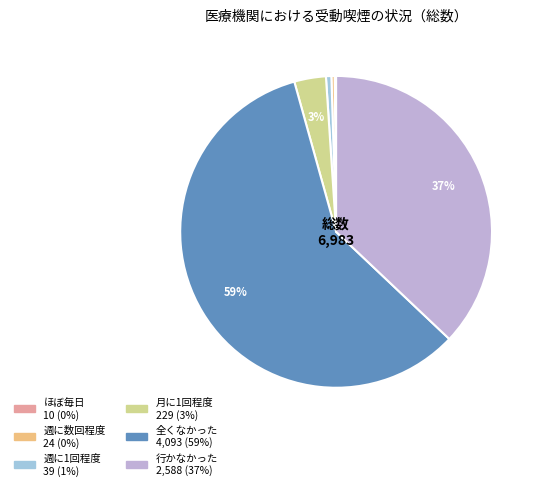

Do 週に1回程度 and 行かなかった together represent more than half of the pie?

No